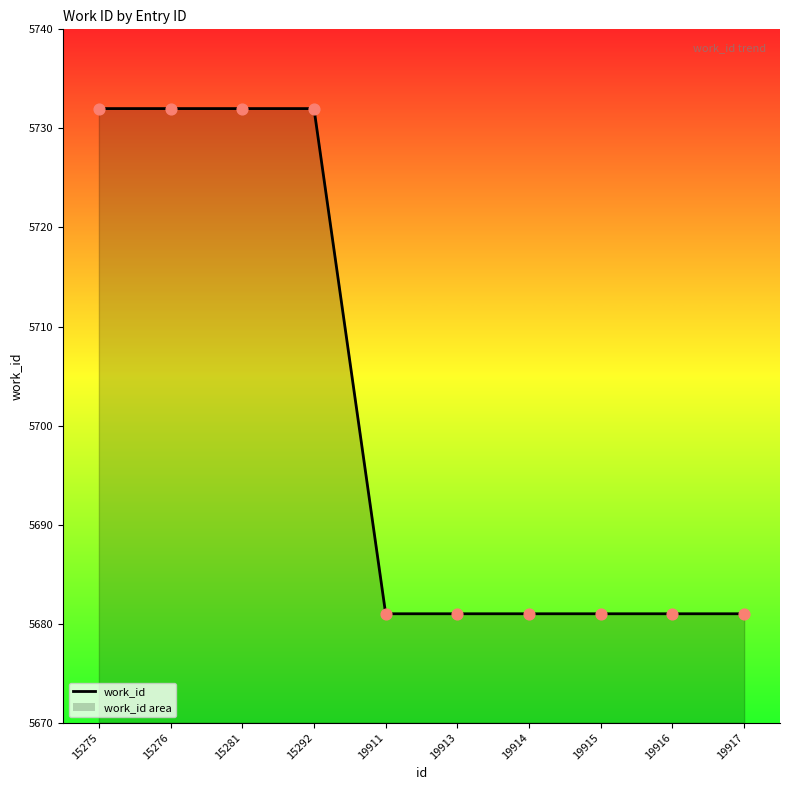

The chart shows a value of 9404 at 15276. True or false?

False